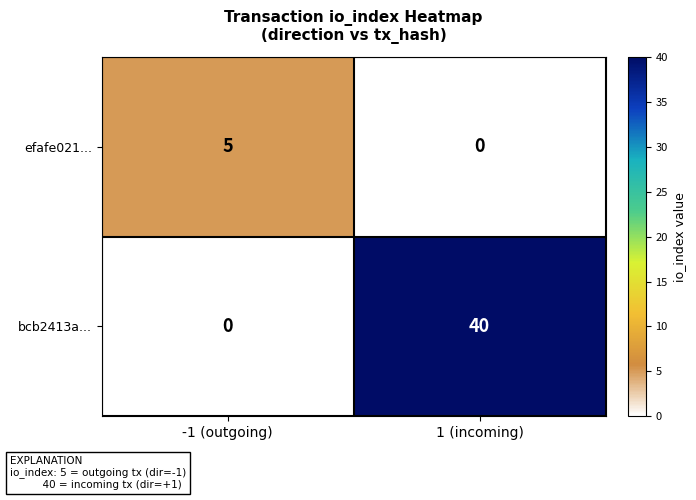

What is the maximum value shown in the chart?

40